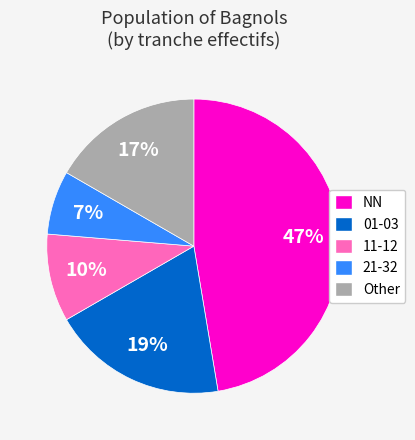

Is there a majority slice in this chart?

No